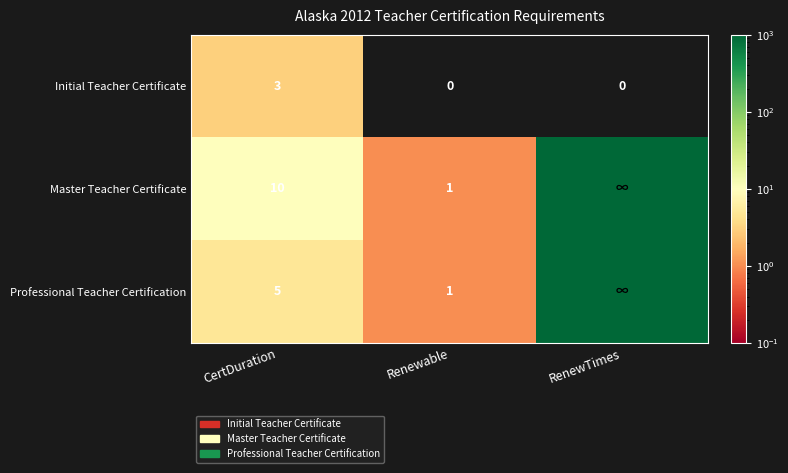

True or false: Initial Teacher Certificate has a value of 2 at CertDuration.

False